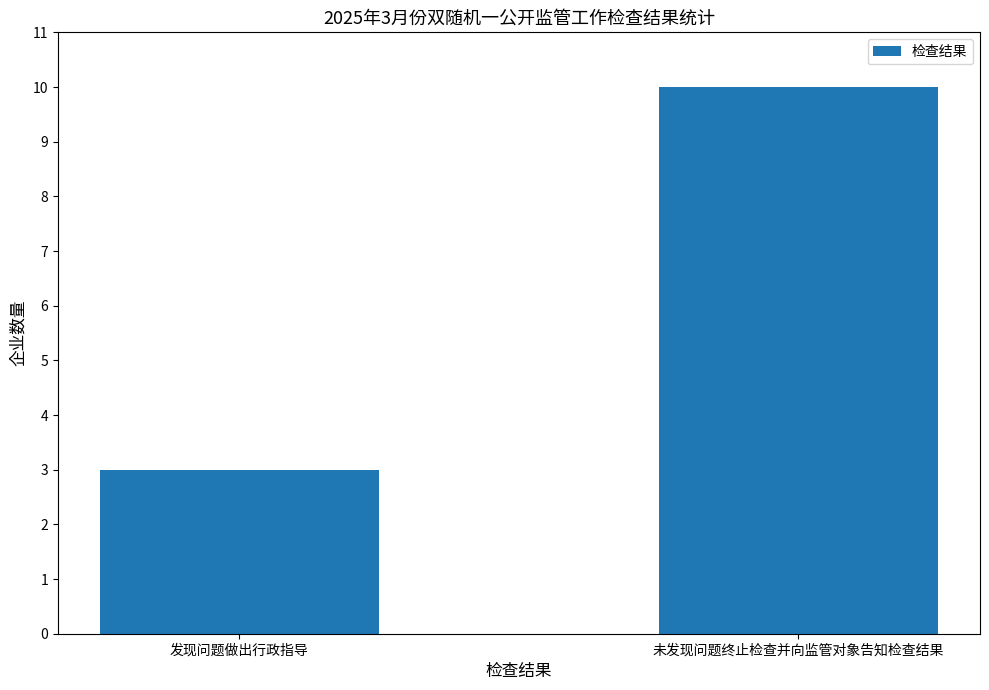

What is the approximate value at 发现问题做出行政指导?

3